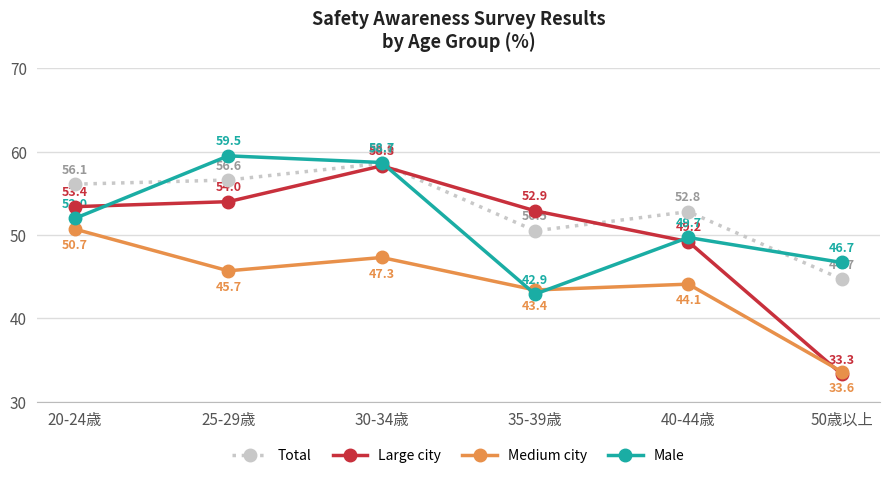

Reading right to left, extract all data points from this chart.

Total: 44.7	52.8	50.5	58.6	56.6	56.1
Large city: 33.3	49.2	52.9	58.3	54.0	53.4
Medium city: 33.6	44.1	43.4	47.3	45.7	50.7
Male: 46.7	49.7	42.9	58.7	59.5	52.0